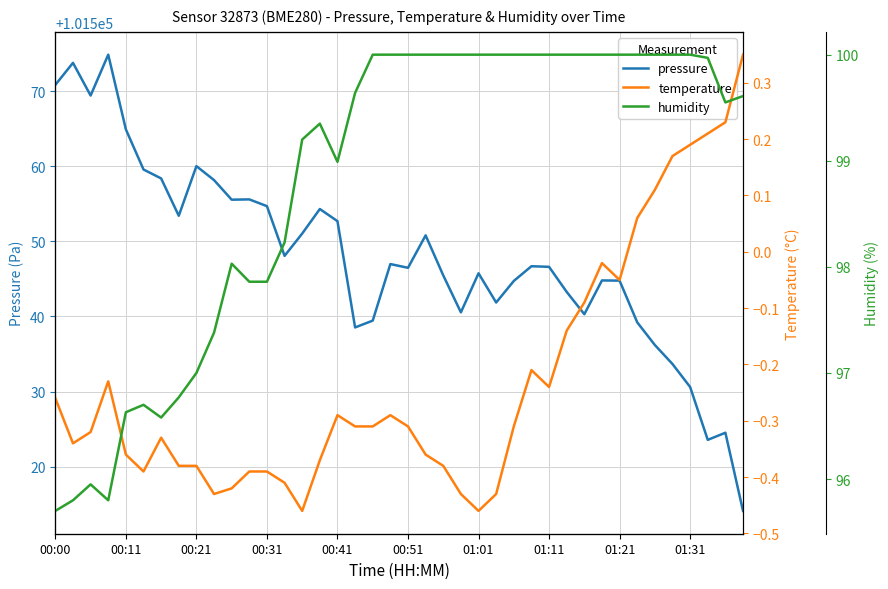

Reading right to left, list all the values displayed in this chart.

pressure: 101514.1	101524.5	101523.6	101530.6	101533.7	101536.2	101539.2	101544.8	101544.8	101540.3	101543.3	101546.6	101546.7	101544.7	101541.9	101545.8	101540.6	101545.5	101550.8	101546.5	101547.0	101539.4	101538.5	101552.7	101554.3	101551.0	101548.1	101554.7	101555.6	101555.6	101558.2	101560.0	101553.4	101558.4	101559.6	101564.9	101574.9	101569.4	101573.8	101570.8
temperature: 0.3	0.2	0.2	0.2	0.2	0.1	0.1	-0.1	-0.0	-0.1	-0.1	-0.2	-0.2	-0.3	-0.4	-0.5	-0.4	-0.4	-0.4	-0.3	-0.3	-0.3	-0.3	-0.3	-0.4	-0.5	-0.4	-0.4	-0.4	-0.4	-0.4	-0.4	-0.4	-0.3	-0.4	-0.4	-0.2	-0.3	-0.3	-0.3
humidity: 99.6	99.5	100.0	100.0	100.0	100.0	100.0	100.0	100.0	100.0	100.0	100.0	100.0	100.0	100.0	100.0	100.0	100.0	100.0	100.0	100.0	100.0	99.6	99.0	99.3	99.2	98.2	97.9	97.9	98.0	97.4	97.0	96.8	96.6	96.7	96.6	95.8	96.0	95.8	95.7